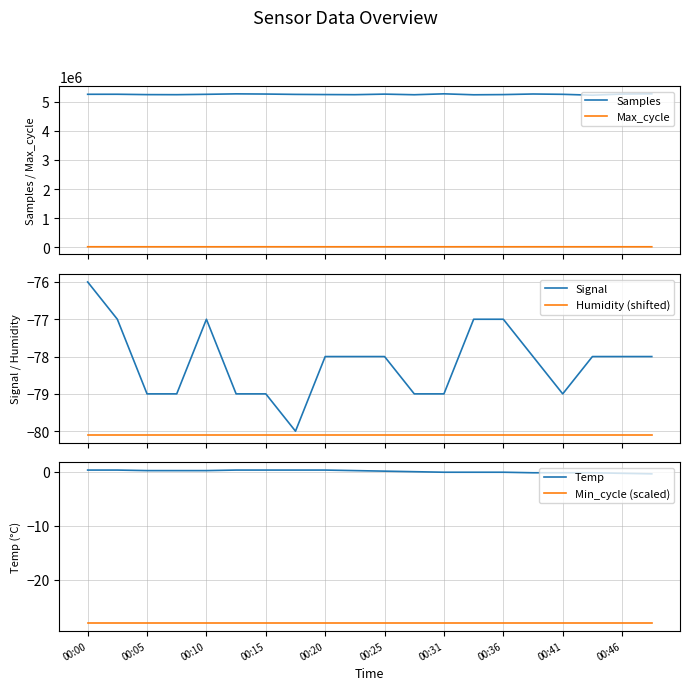

True or false: Max_cycle and Signal intersect in this chart.

False